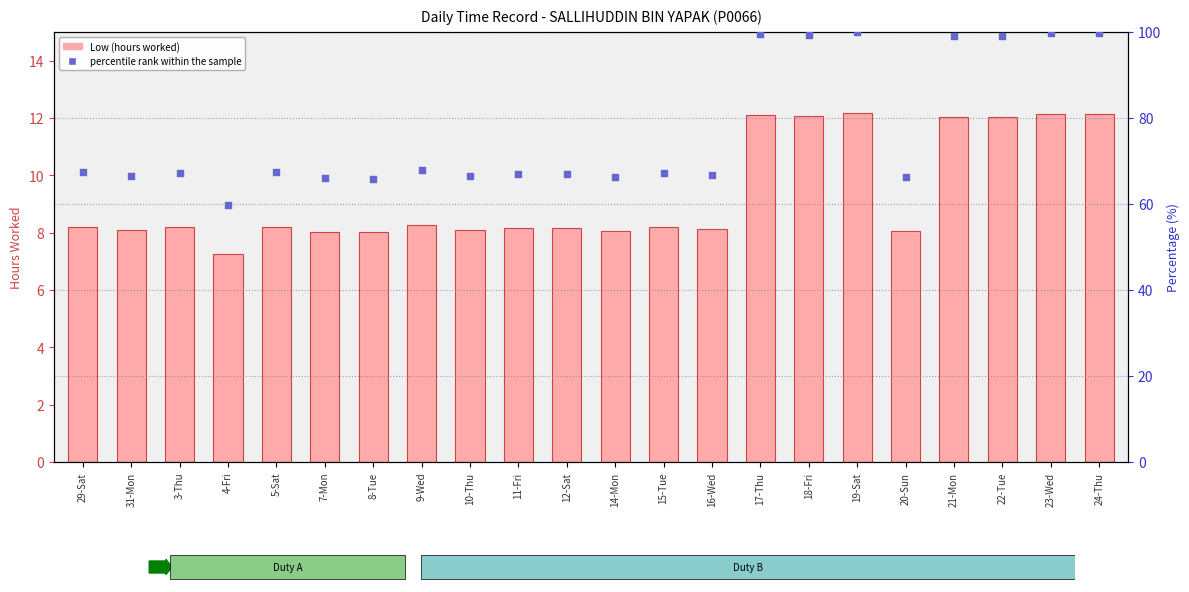

What is the total value across all series at 16-Wed?

74.7